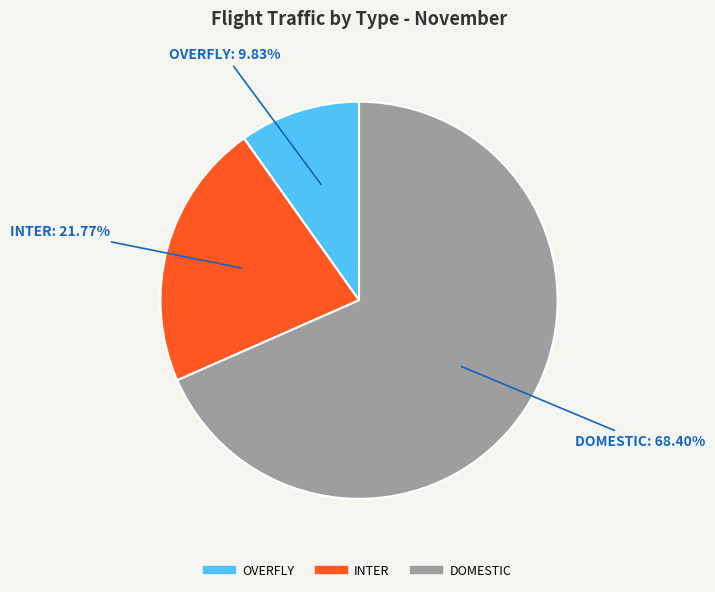

Rank the categories by value from lowest to highest.

OVERFLY, INTER, DOMESTIC